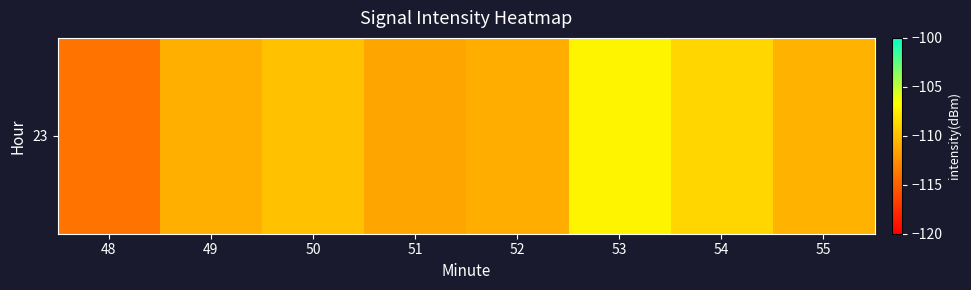

At which label is the value closest to -110?

50